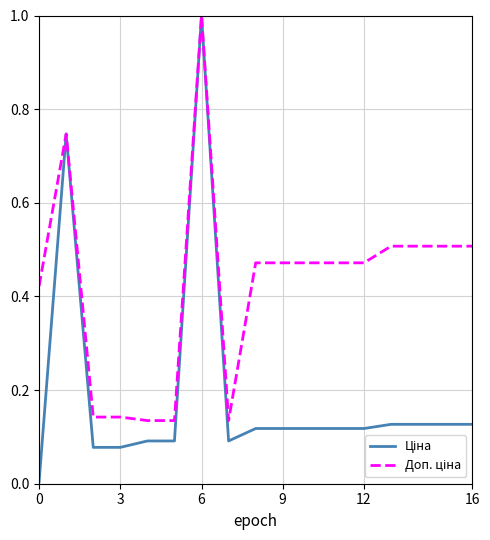

Is this an area chart (filled region under the line)?

No